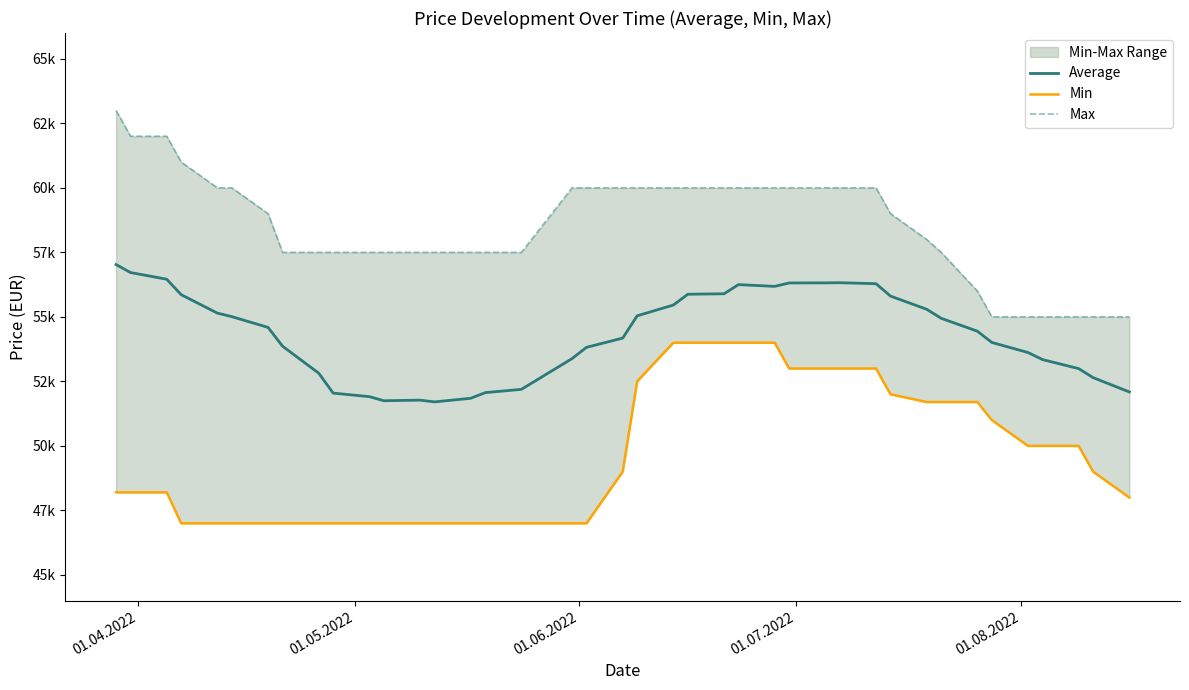

The value of Average at 23 is 17410. True or false?

False